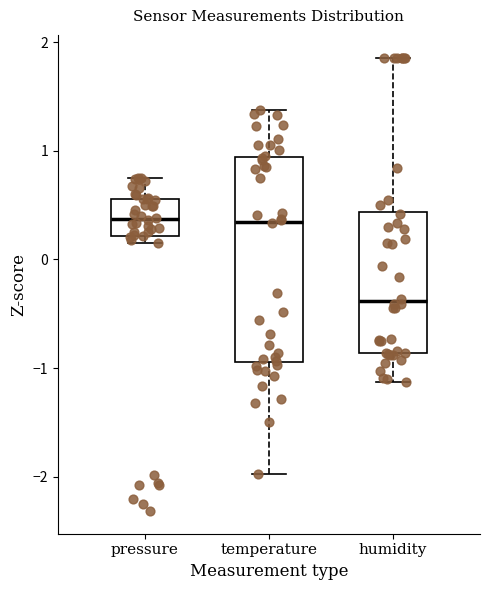

Reading left to right, transcribe this box plot: for each box, give where its median line is, the range the box spans, and where its two whiskers end, as read against the y-axis. The values are not printed on the chart, so give them approximately, as read against the axis.

pressure: median 0.4, box 0.2 to 0.6, whiskers 0.2 (just below the box's lower edge) to 0.8
temperature: median 0.3, box -0.9 to 0.9, whiskers -2.0 to 1.4
humidity: median -0.4, box -0.9 to 0.4, whiskers -1.1 to 1.9